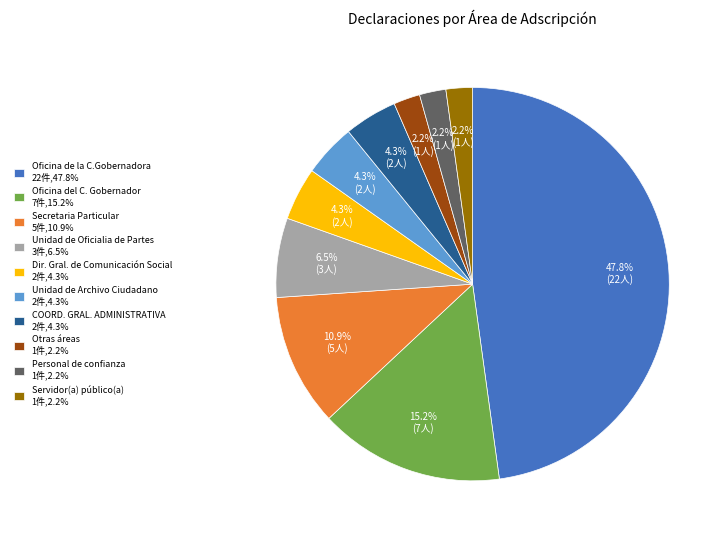

Which slice is the largest?

Oficina de la C.Gobernadora 22件,47.8%